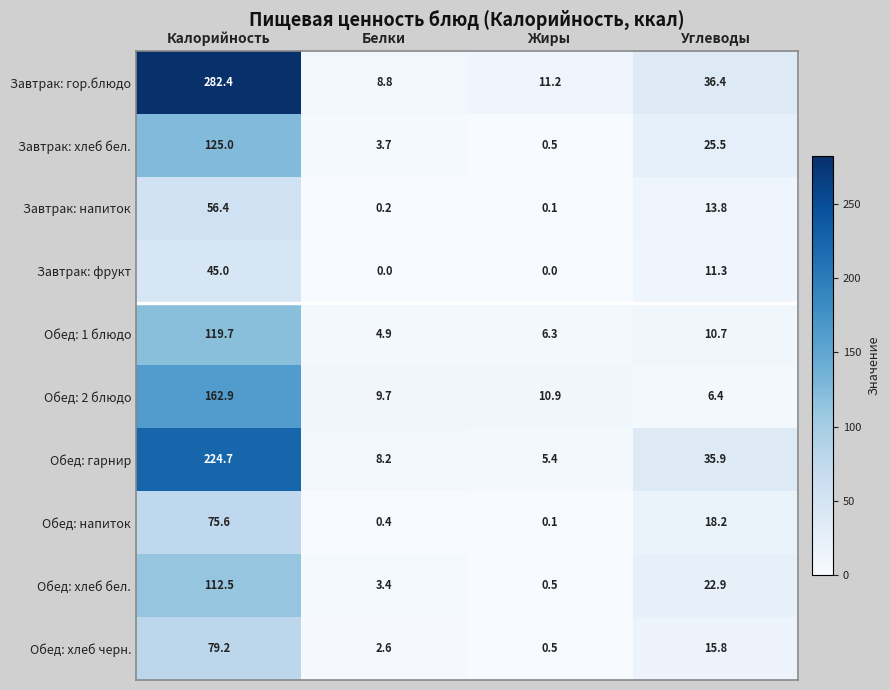

True or false: Завтрак: напиток has a value of 13.8 at Углеводы.

True